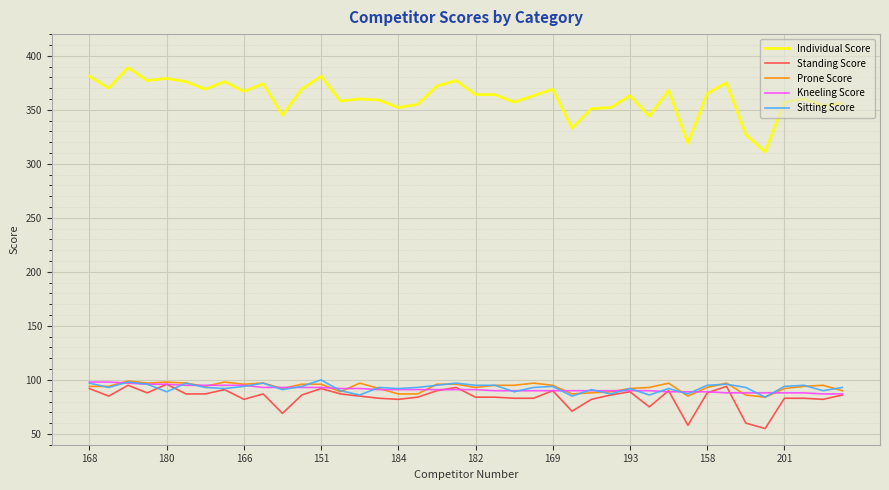

Which series has the widest spread of values?

Individual Score